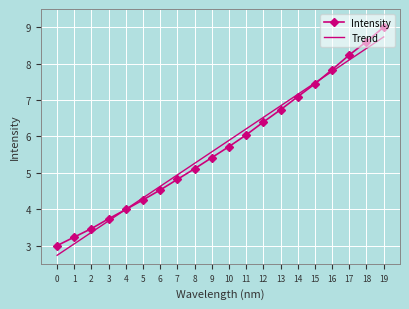

What value does the Intensity series have at 0?

3.0